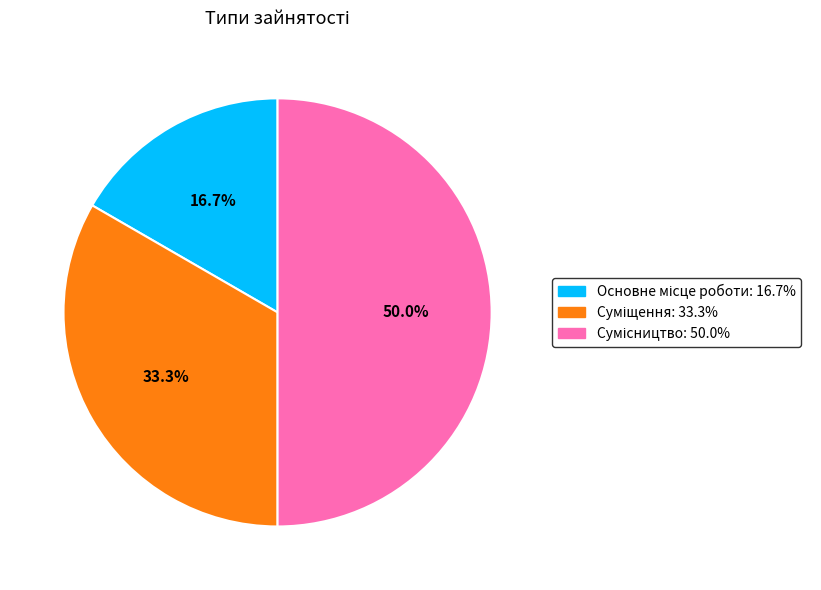

Which slice is the largest?

Сумісництво